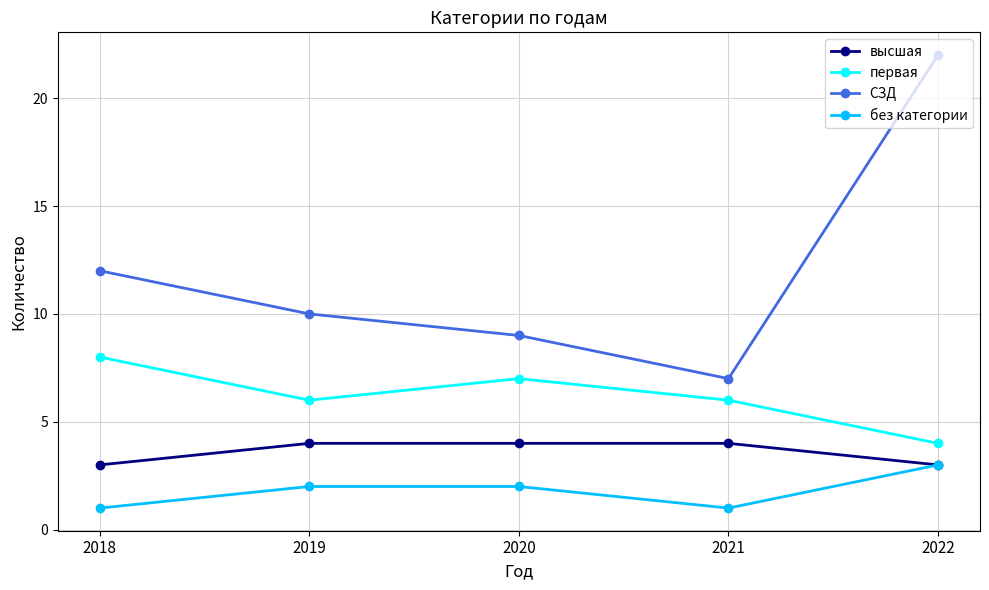

Reading left to right, transcribe all the data shown in this chart.

высшая: 3	4	4	4	3
первая: 8	6	7	6	4
СЗД: 12	10	9	7	22
без категории: 1	2	2	1	3